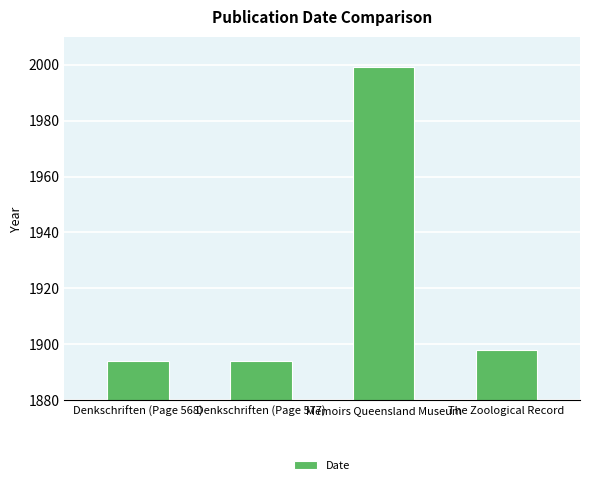

What is the difference between the values at Denkschriften (Page 577) and The Zoological Record?

4